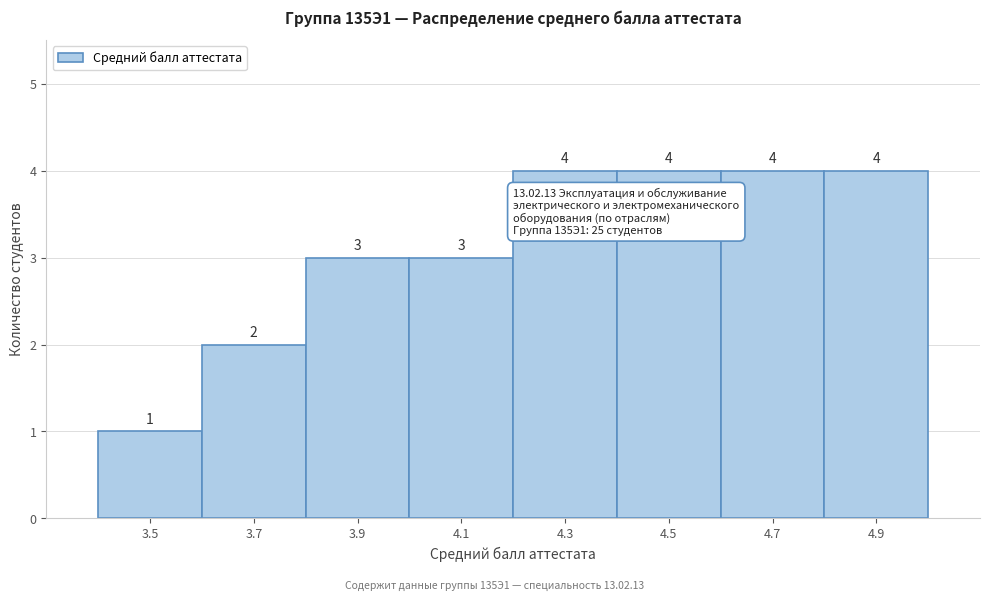

Reading right to left, what are all the values shown in this chart?

4.9=4	4.7=4	4.5=4	4.3=4	4.1=3	3.9=3	3.7=2	3.5=1